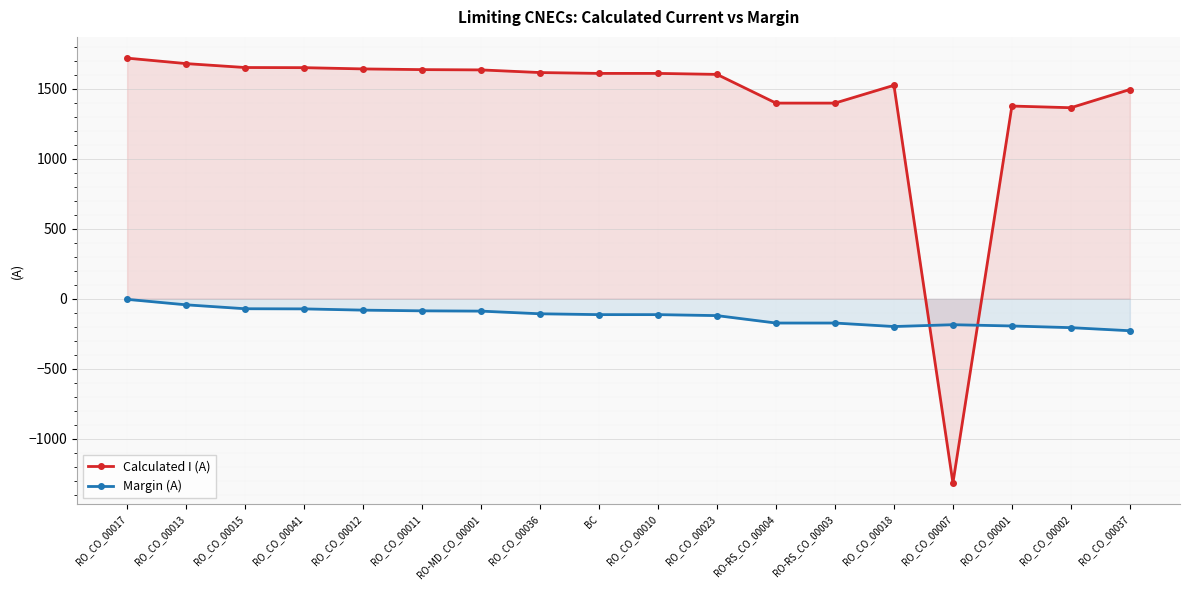

At which category does the chart reach its peak across all series?

RO_CO_00017